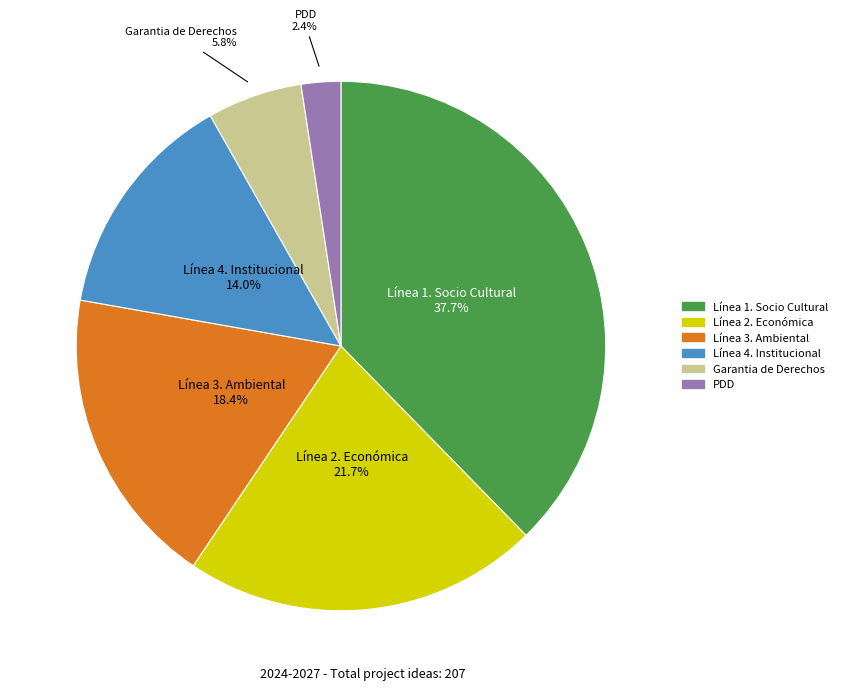

Is there a majority slice in this chart?

No